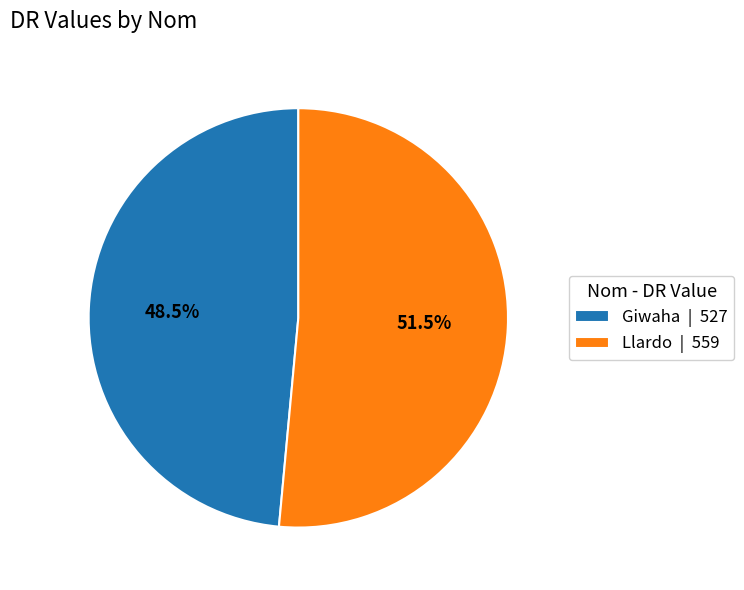

What is the majority slice?

Llardo